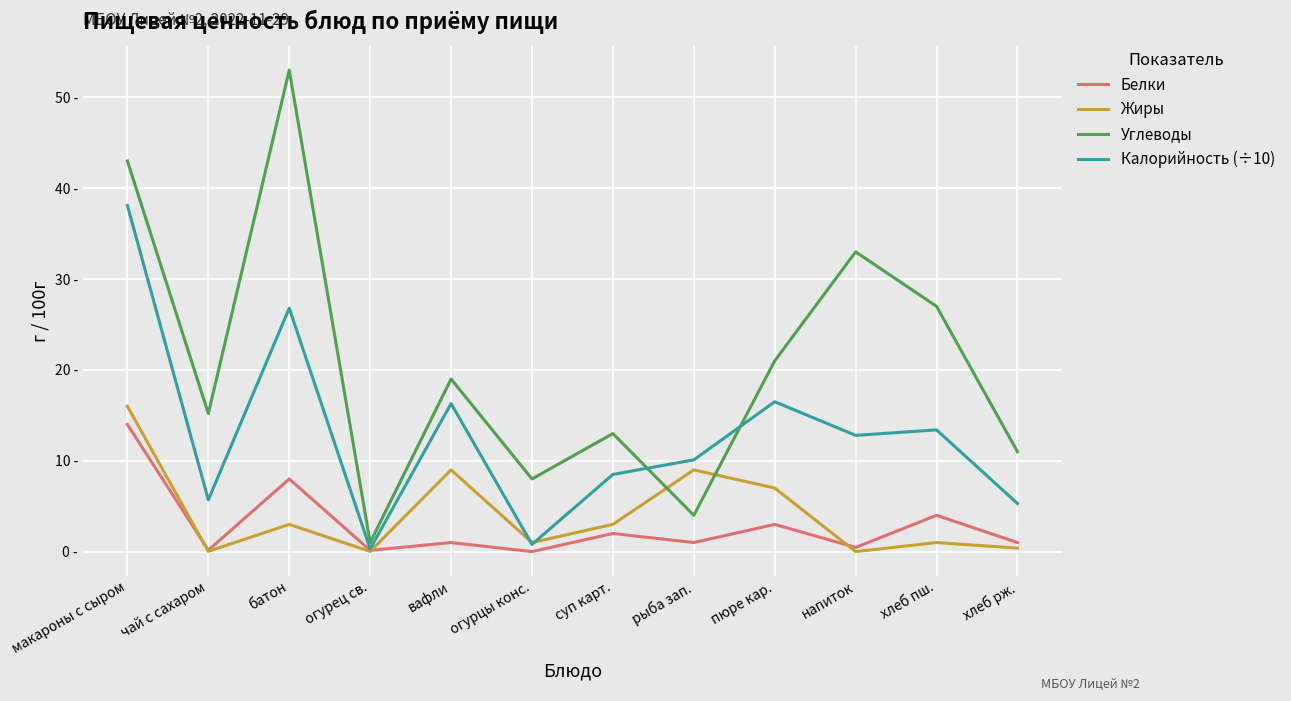

After their last crossing, which series has the higher values: Жиры or Белки?

Белки